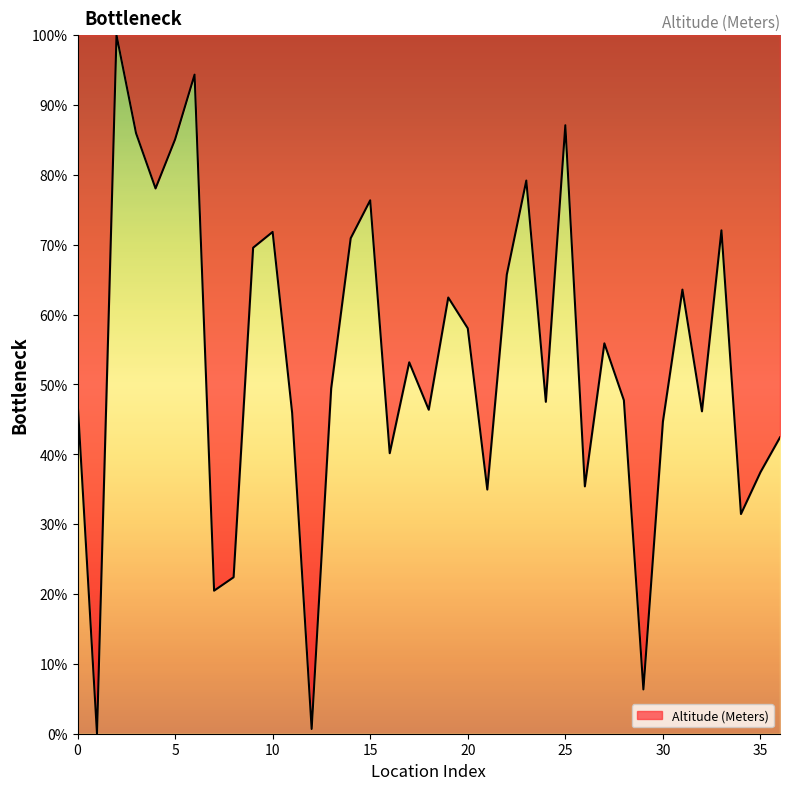

What is the difference between the maximum and minimum values?

100.0